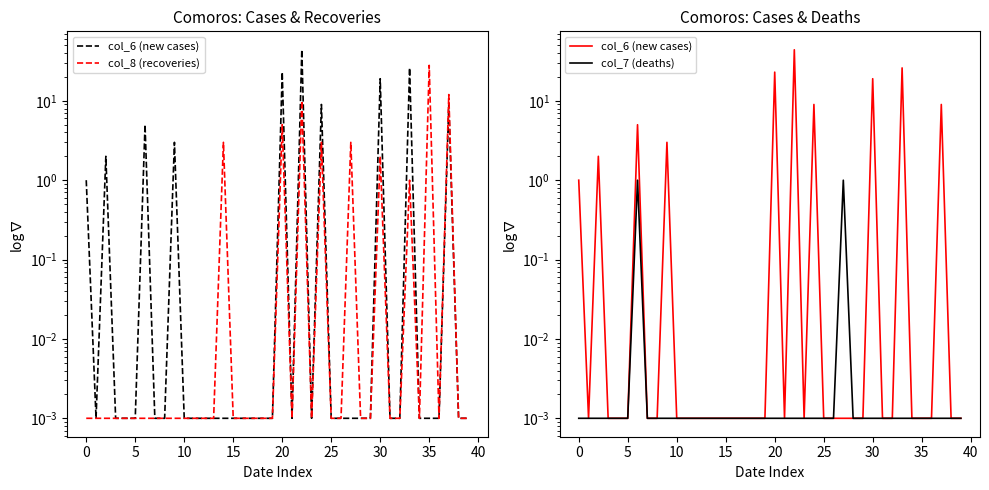

At which category does the chart reach its peak across all series?

22